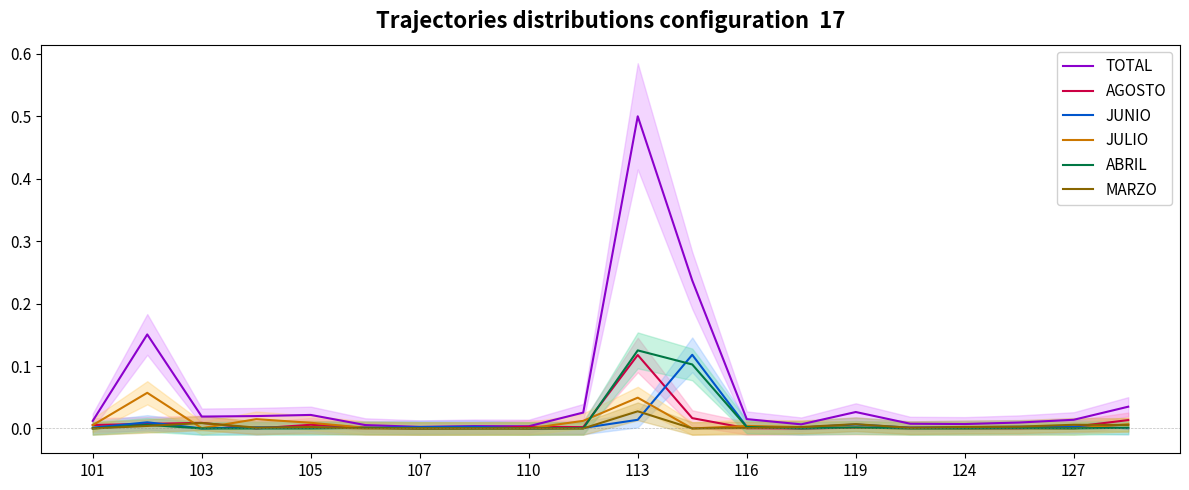

How many positive values does the ABRIL series have?

11